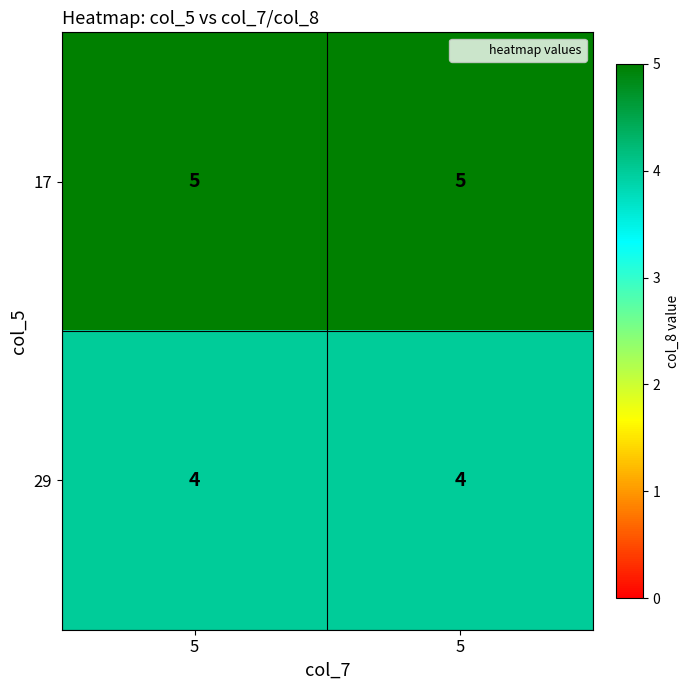

Count the number of data series in this chart.

2